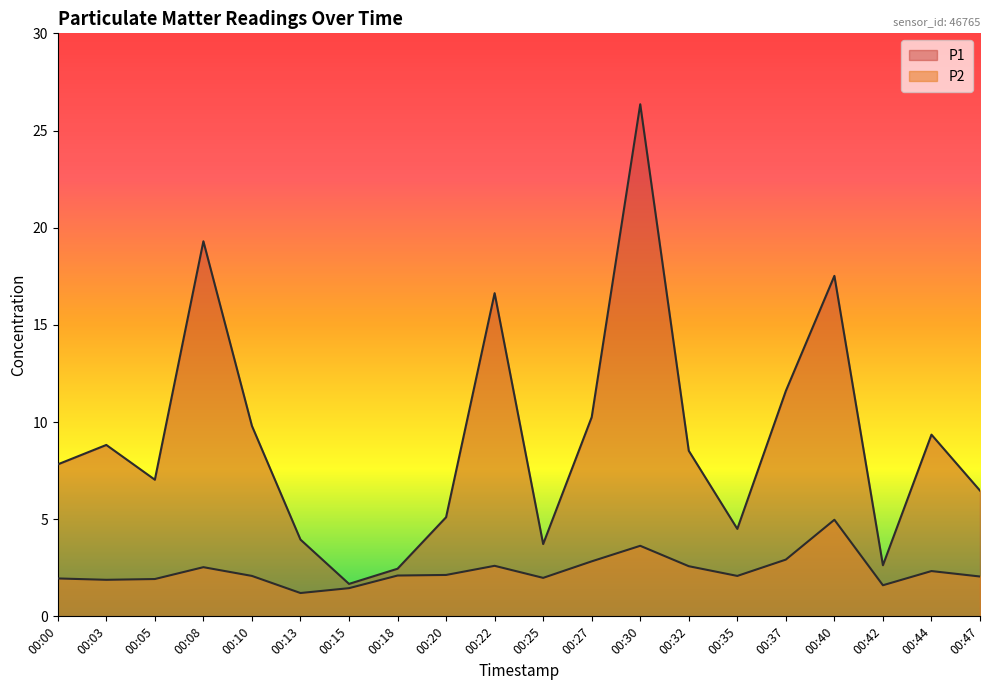

At which category does P1 reach its first local peak?

00:03